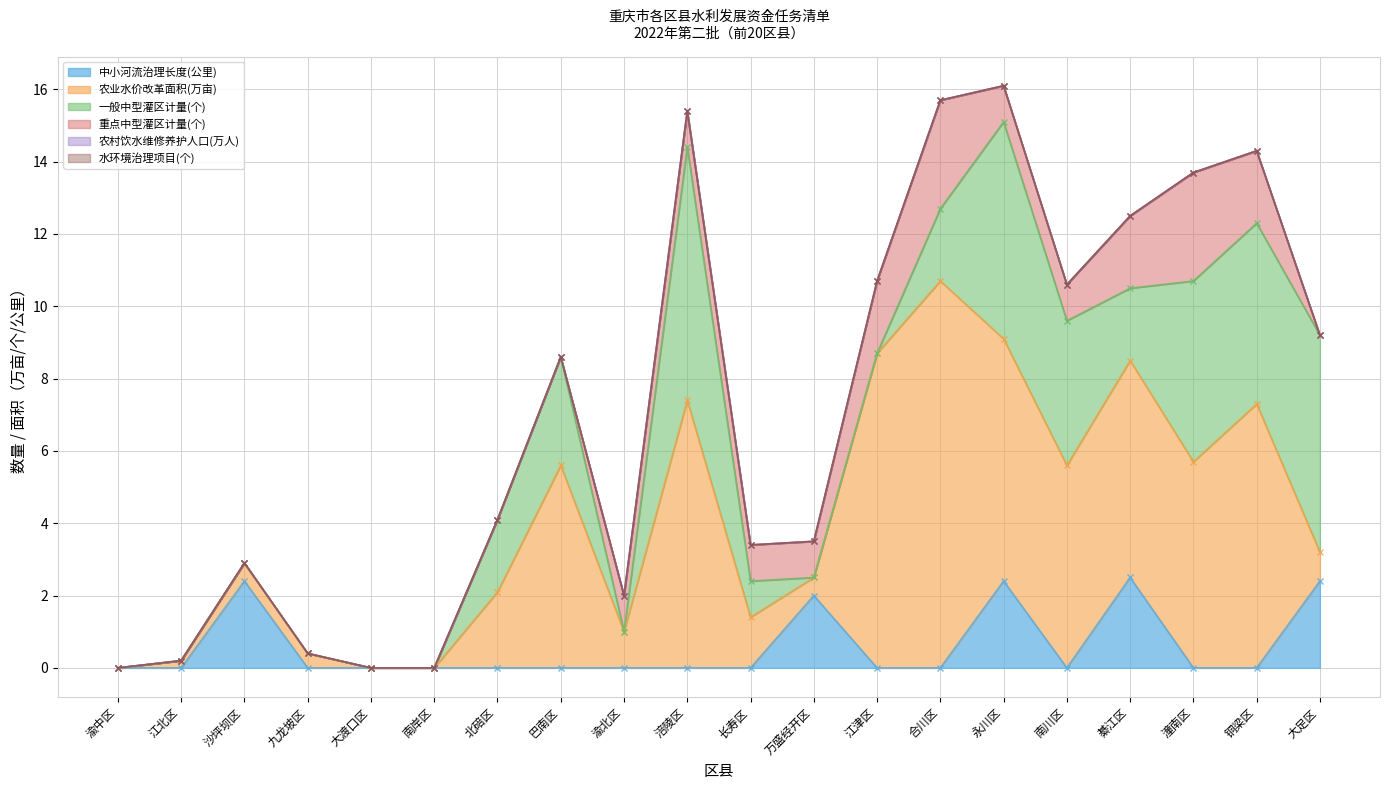

What is the difference between the highest and lowest values at 江津区?

8.7